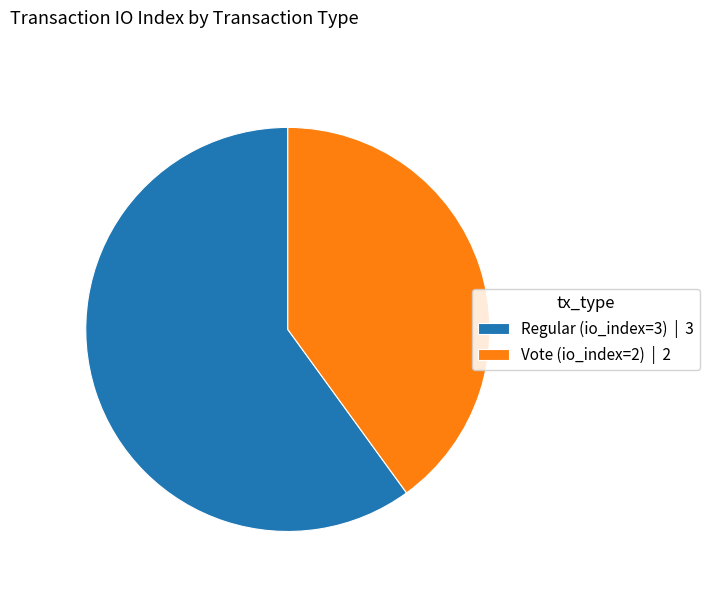

What is the ratio of the value at Regular (io_index=3) to the value at Vote (io_index=2)?

1.5